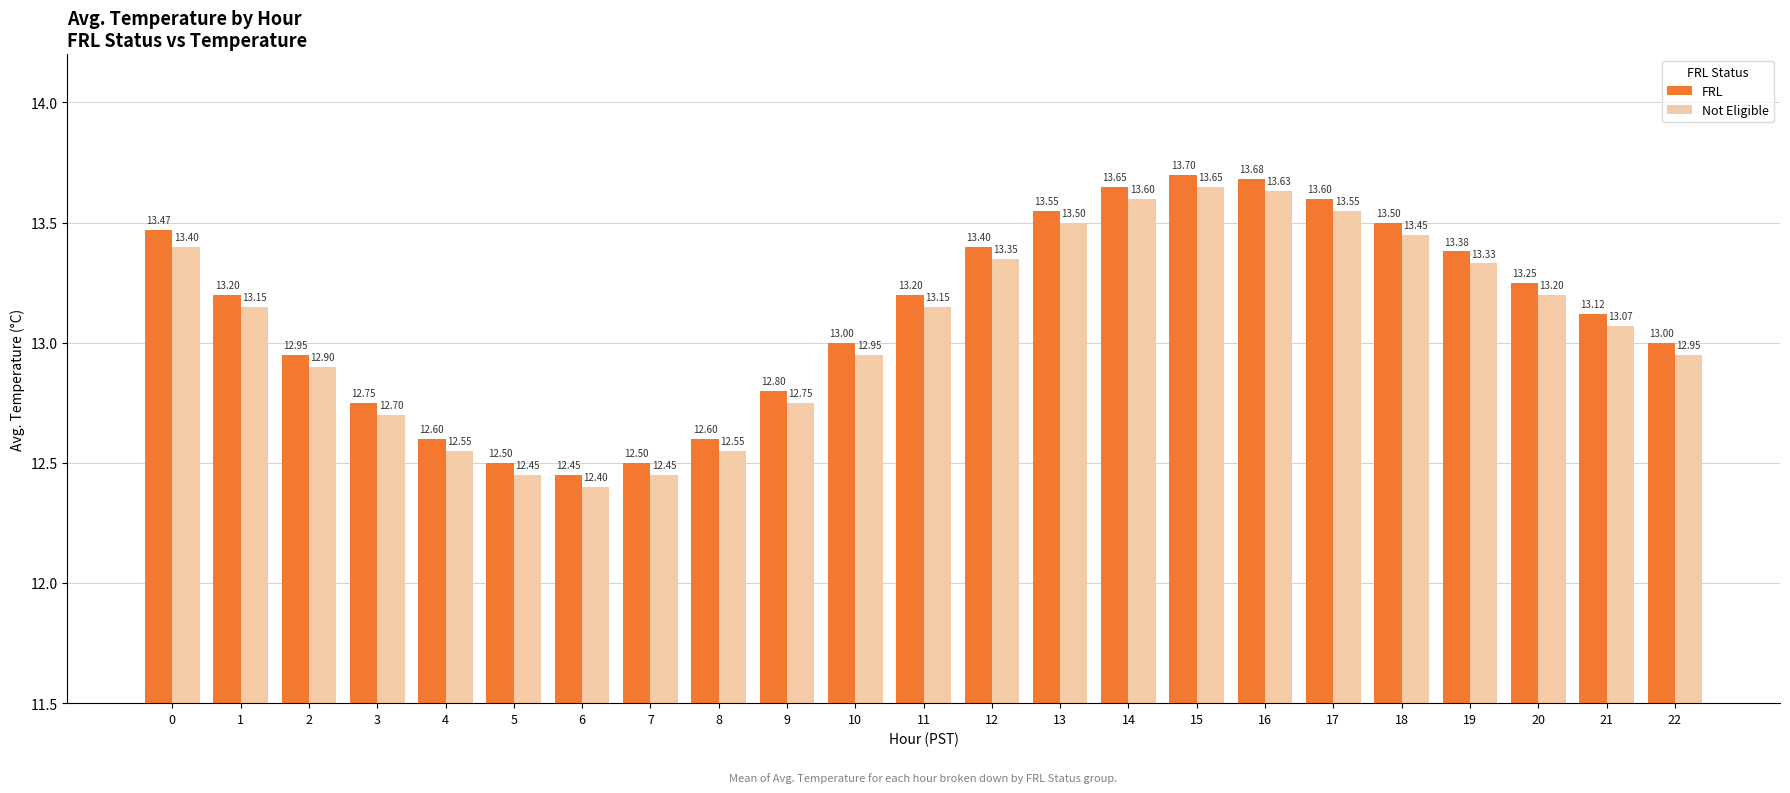

At how many categories does at least one series exceed 12?

23